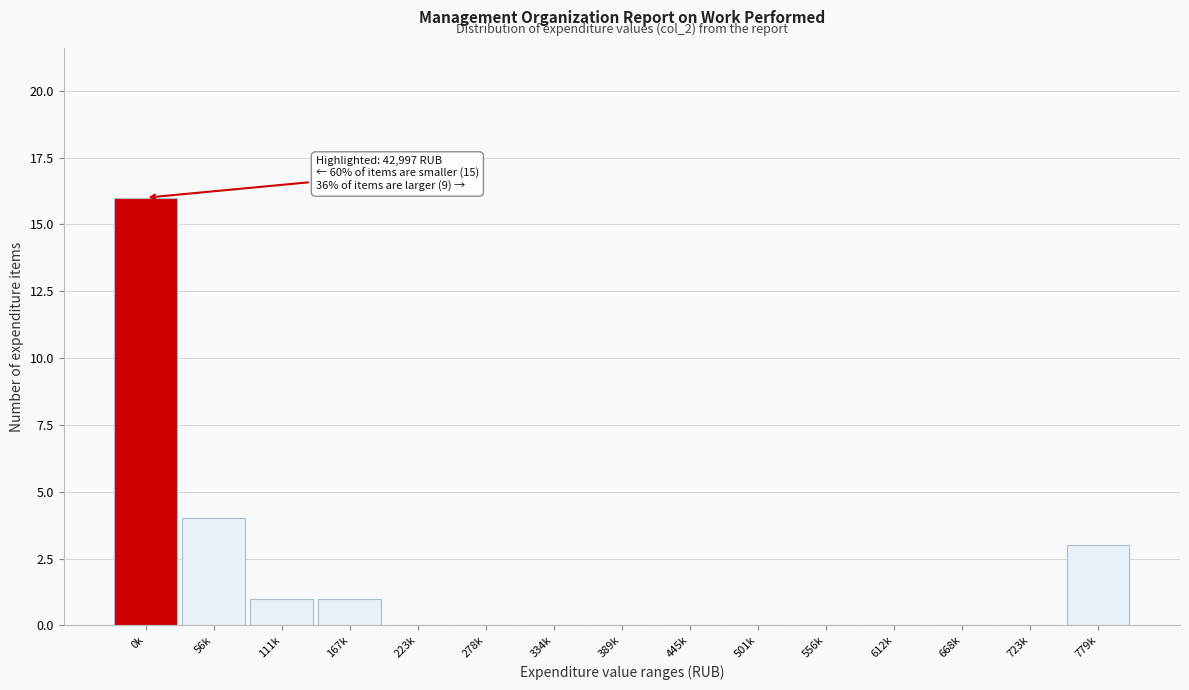

Reading left to right, what are all the values shown in this chart?

0k=16	56k=4	111k=1	167k=1	223k=0	278k=0	334k=0	389k=0	445k=0	501k=0	556k=0	612k=0	668k=0	723k=0	779k=3